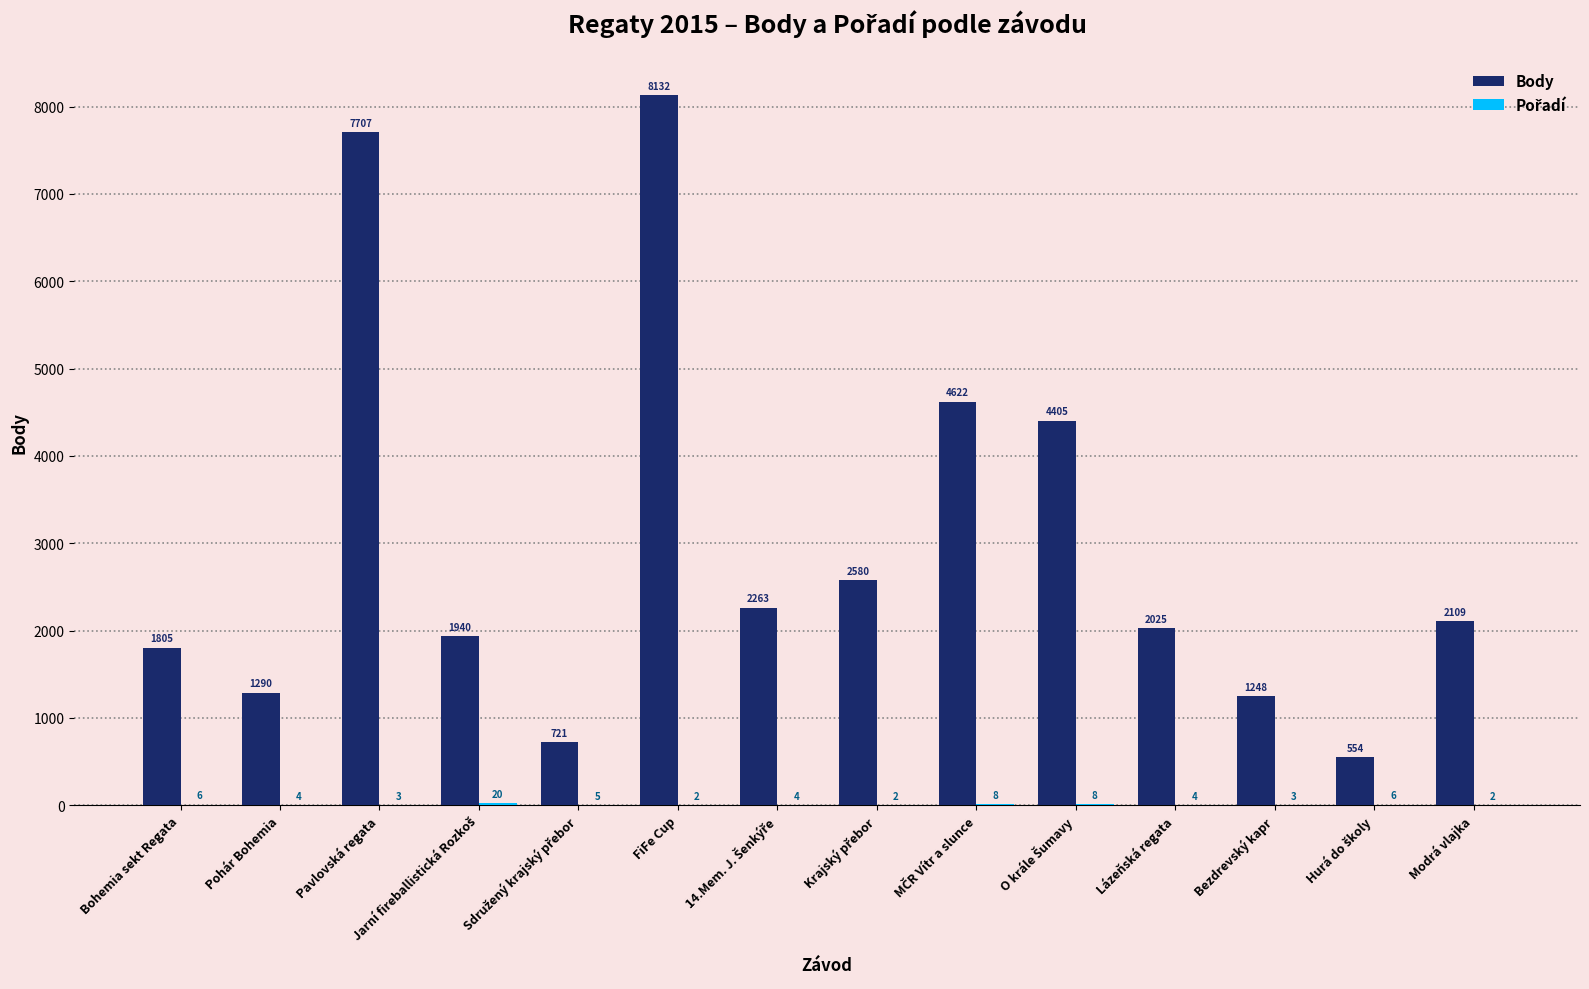

True or false: Body has a value of 1805 at Bohemia sekt Regata.

True